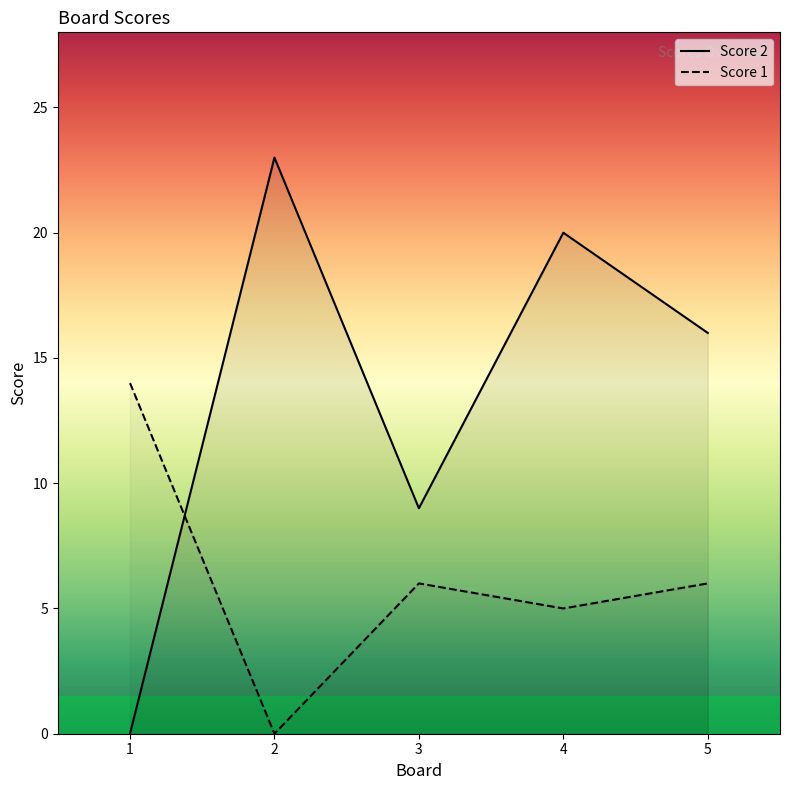

Reading right to left, what are all the values shown in this chart?

Score 2: 16	20	9	23	0
Score 1: 6	5	6	0	14